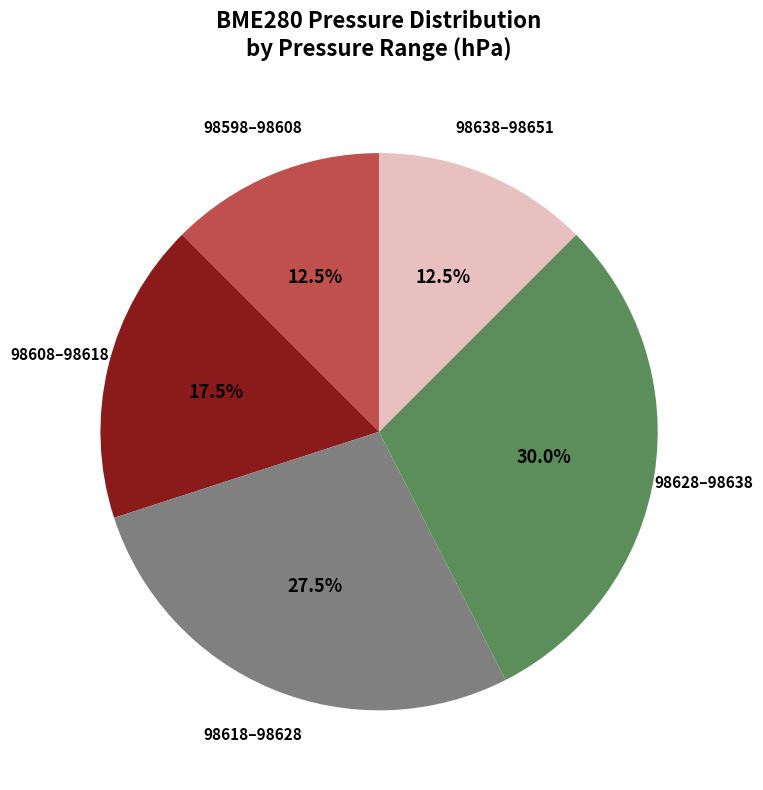

Is there a majority slice in this chart?

No